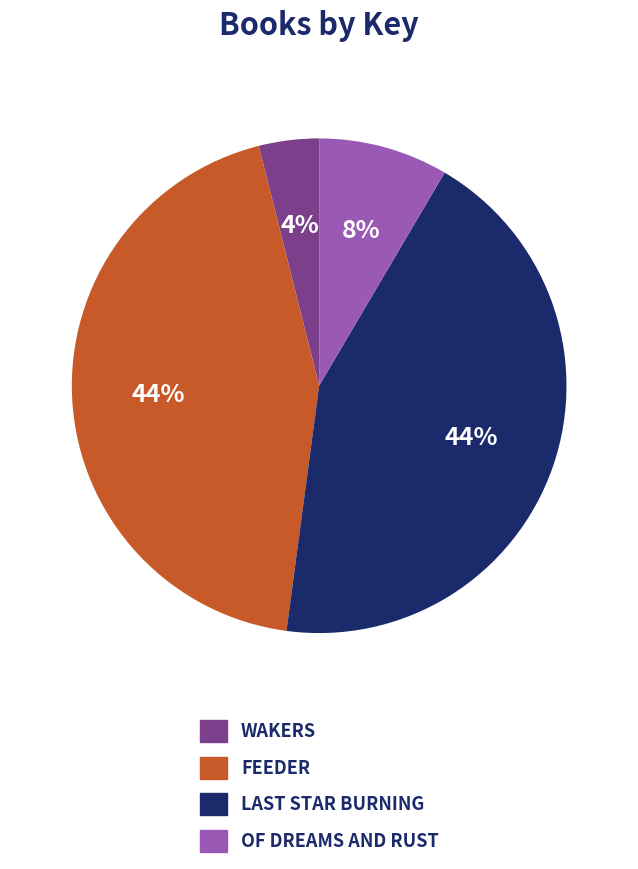

Is there any slice that represents more than half of the pie?

No